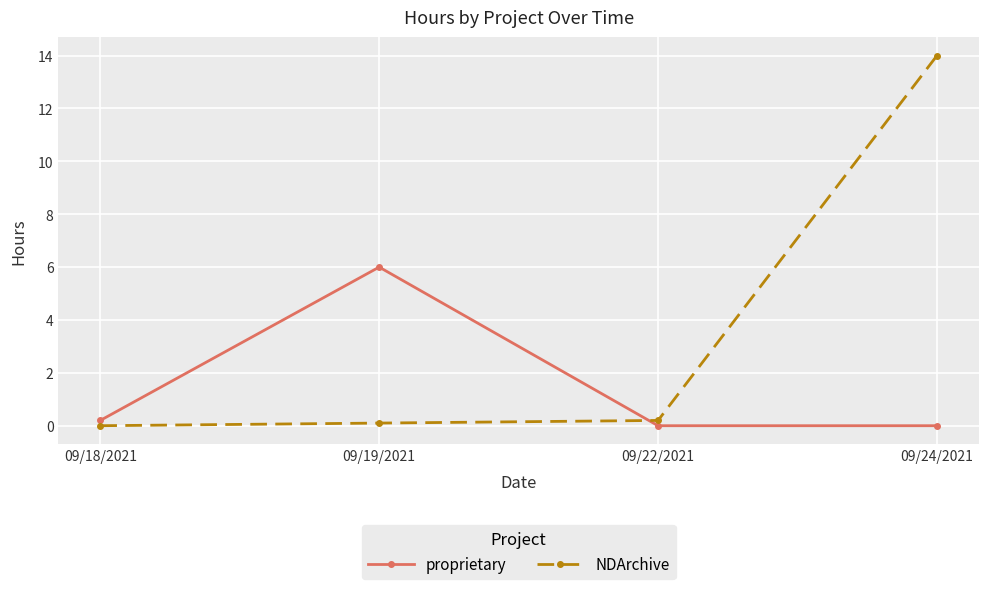

Which label corresponds to the largest value in the chart?

09/24/2021